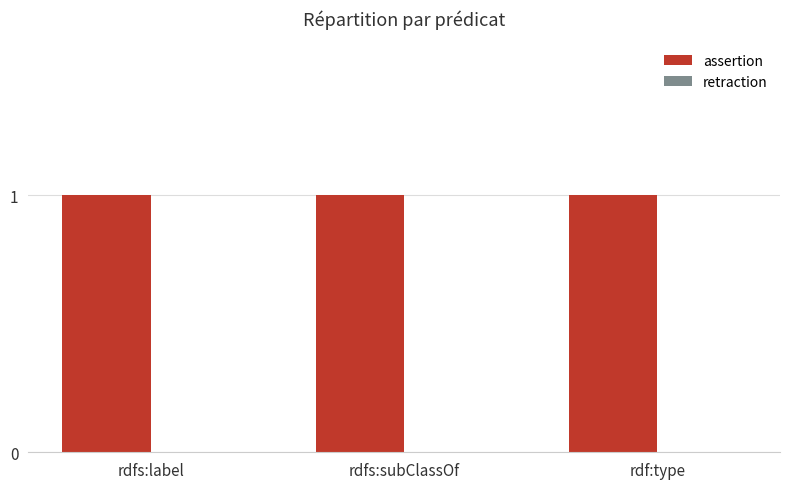

At which category does the chart reach its peak across all series?

rdfs:label